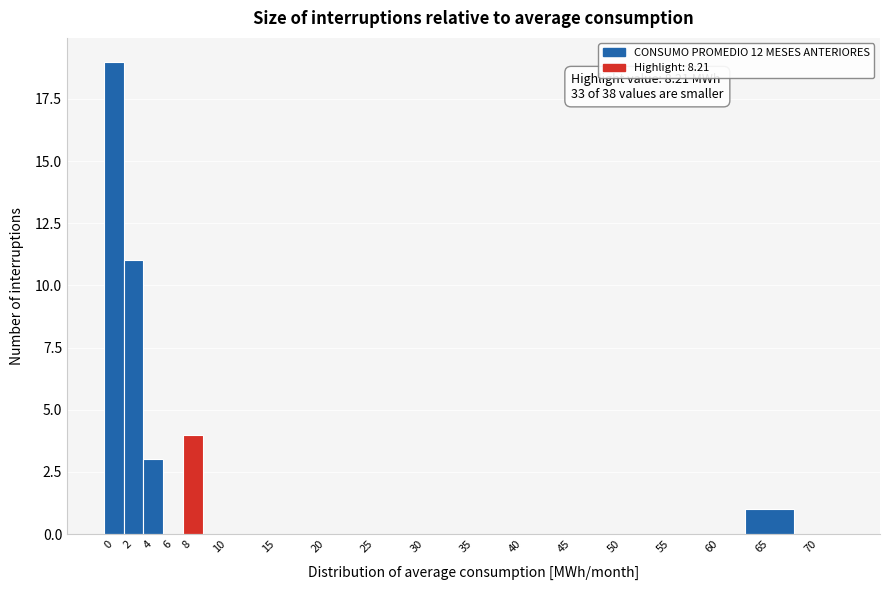

Reading left to right, extract all data points from this chart.

0=19	2=11	4=3	6=0	8=4	10=0	15=0	20=0	25=0	30=0	35=0	40=0	45=0	50=0	55=0	60=0	65=1	70=0